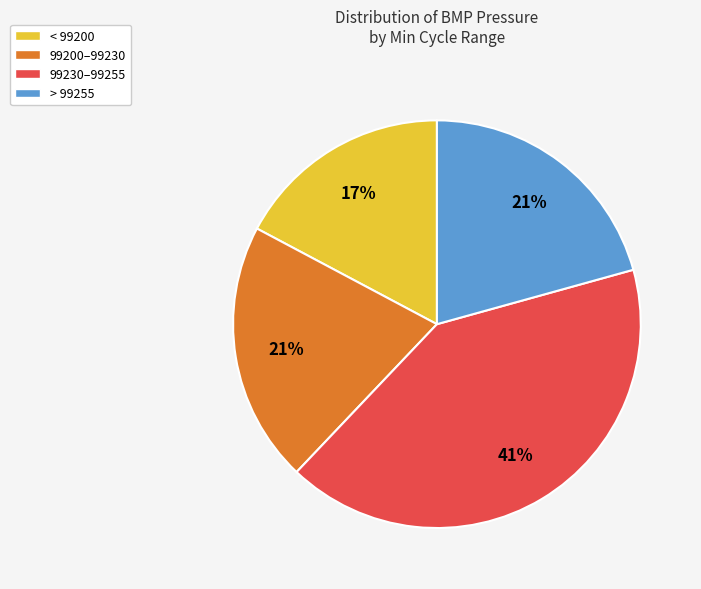

True or false: > 99255 accounts for 8% of the total.

False